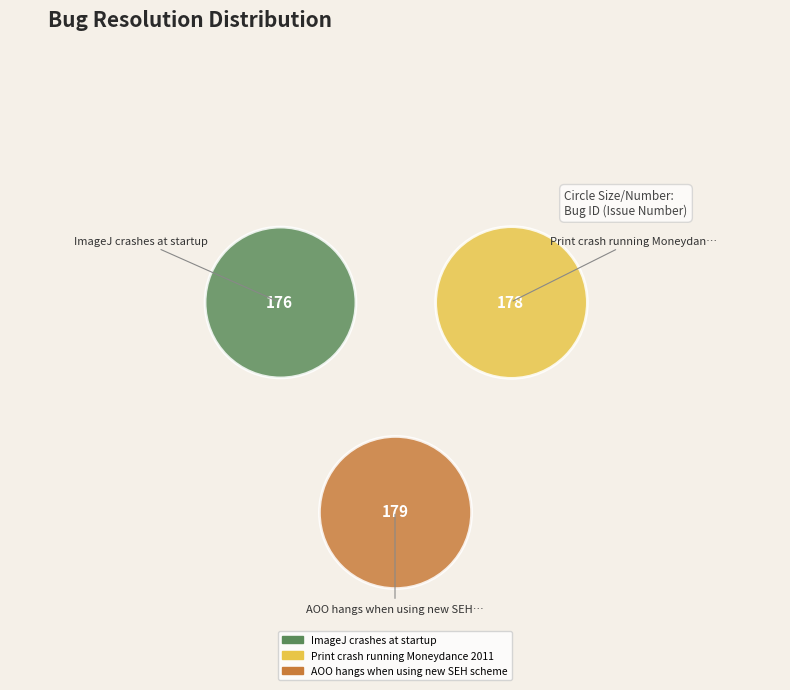

What are all the series names shown in the legend?

ImageJ crashes at startup, Print crash running Moneydance 2011, AOO hangs when using new SEH scheme